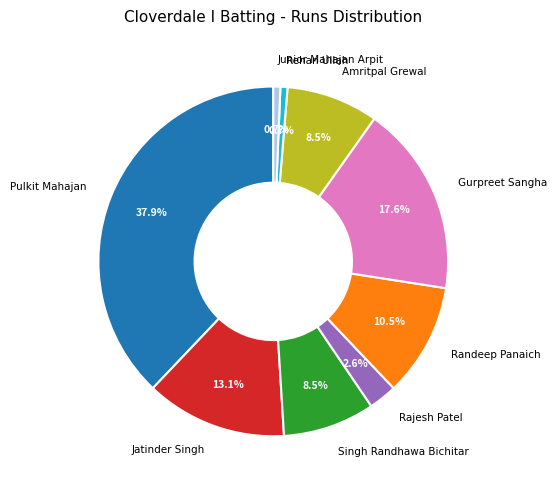

How many segments does this pie chart have?

9